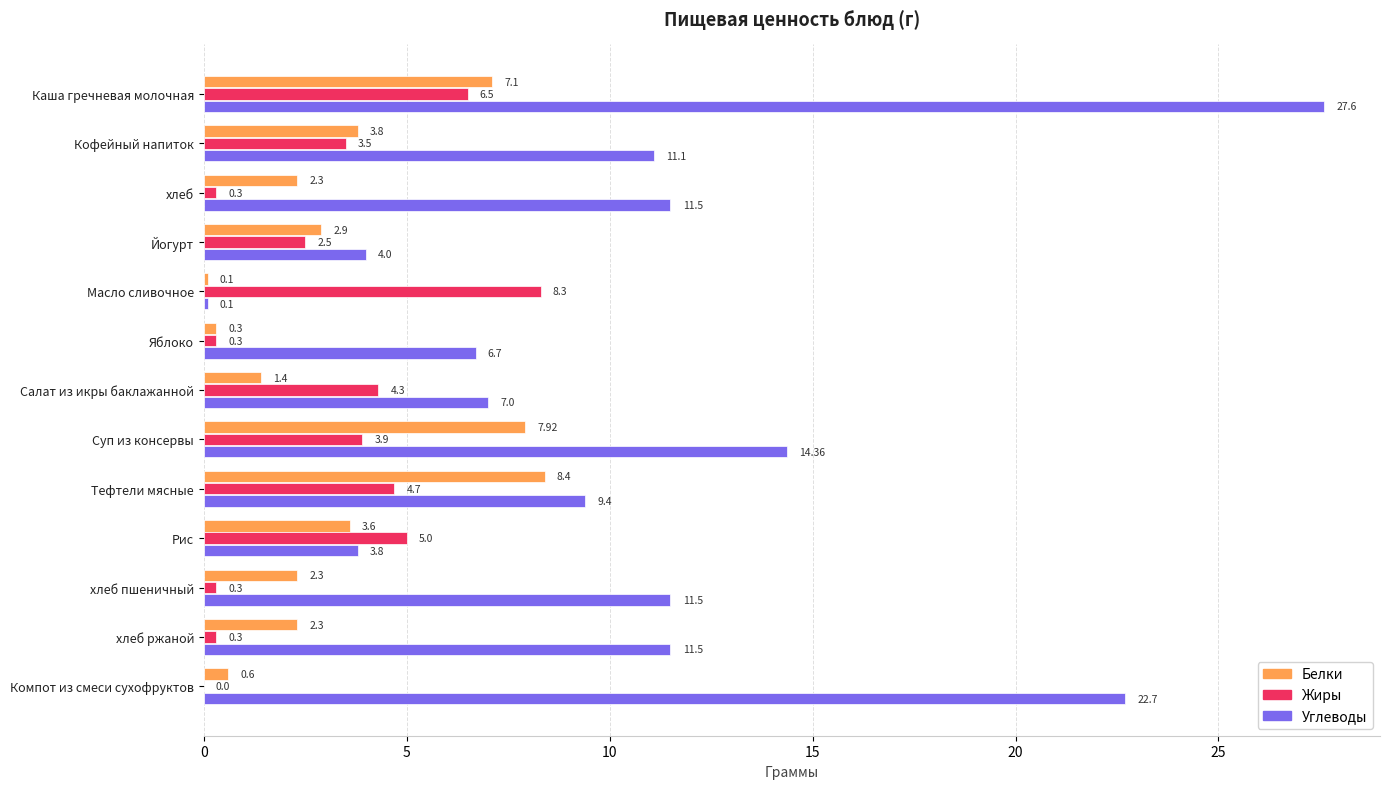

Which series has the largest total across all categories?

Углеводы